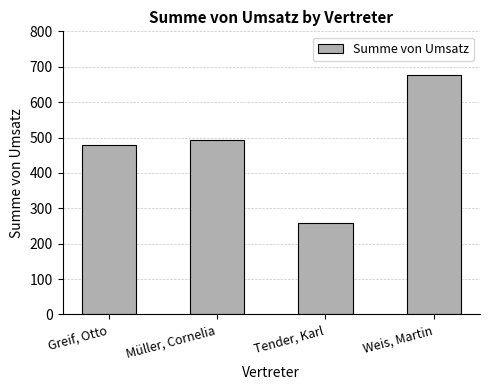

Read the value at Tender, Karl, to the nearest 5.

260